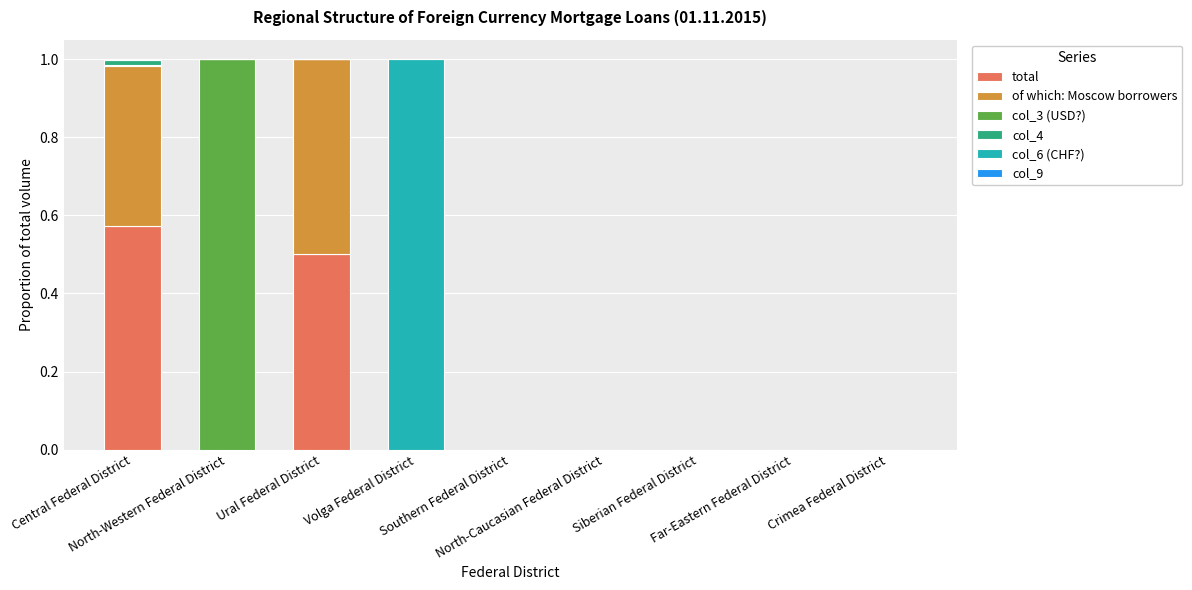

Count the number of data series in this chart.

6